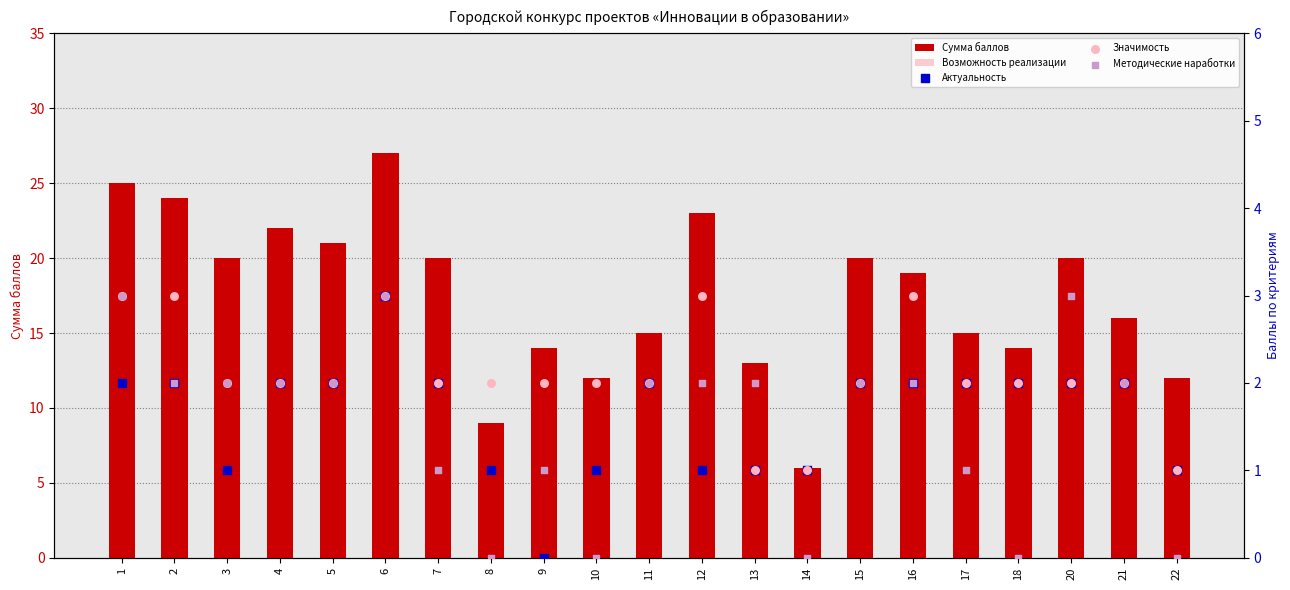

Which series has the widest spread of Y values?

Сумма баллов